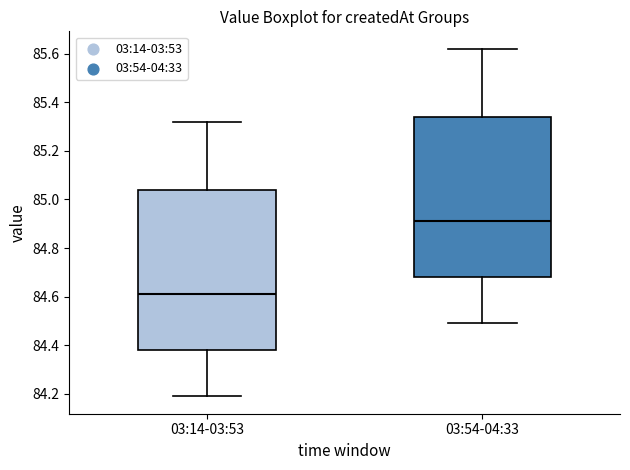

Reading left to right, read every box against the y-axis: the position of its median line, the range the box covers, and the ends of its whiskers. The values are not printed on the chart, so give them approximately, as read against the axis.

03:14-03:53: median 84.62, box 84.38 to 85.04, whiskers 84.20 to 85.32
03:54-04:33: median 84.92, box 84.68 to 85.34, whiskers 84.50 to 85.62